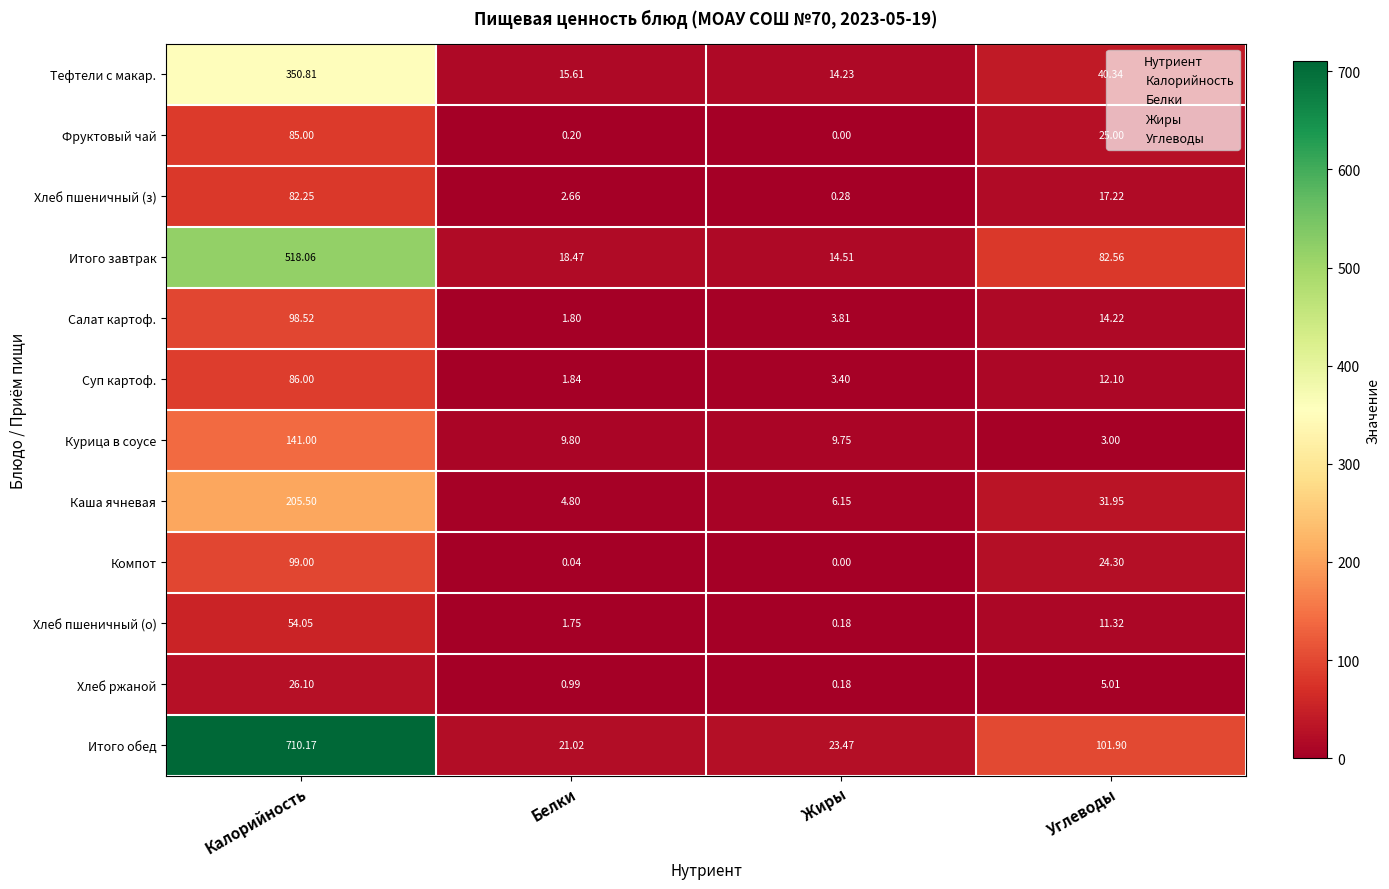

Which series changed the most between Калорийность and Белки?

Итого обед